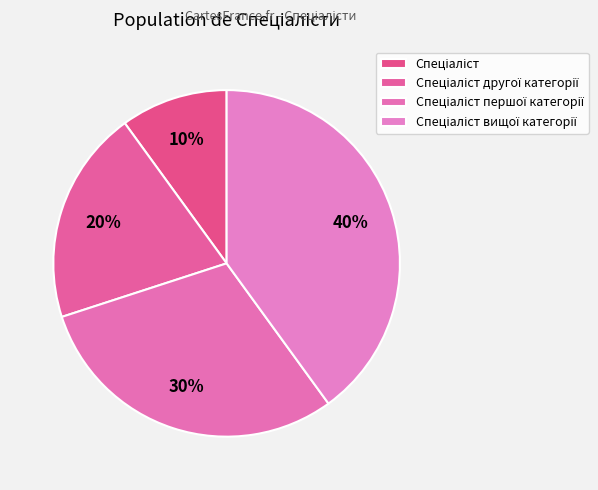

How many slices are in this pie chart?

4